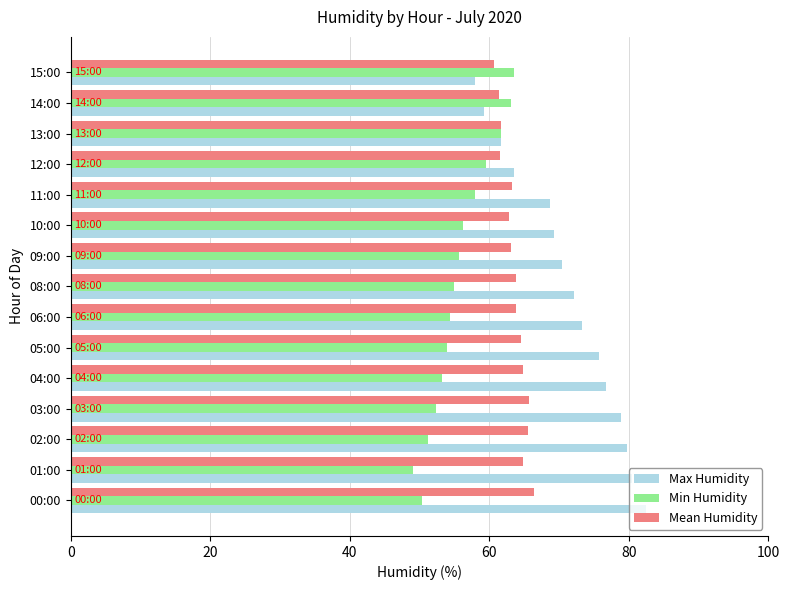

Count the number of data series in this chart.

3